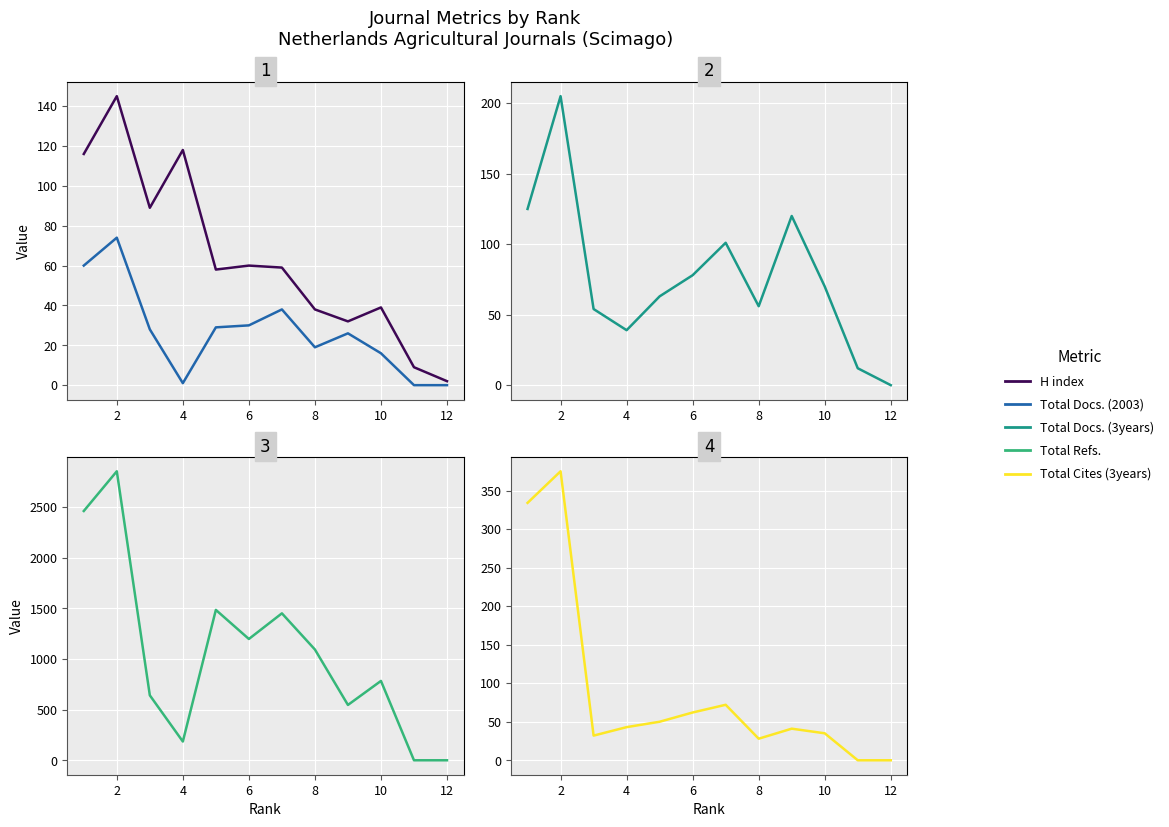

Is this an area chart (filled region under the line)?

No